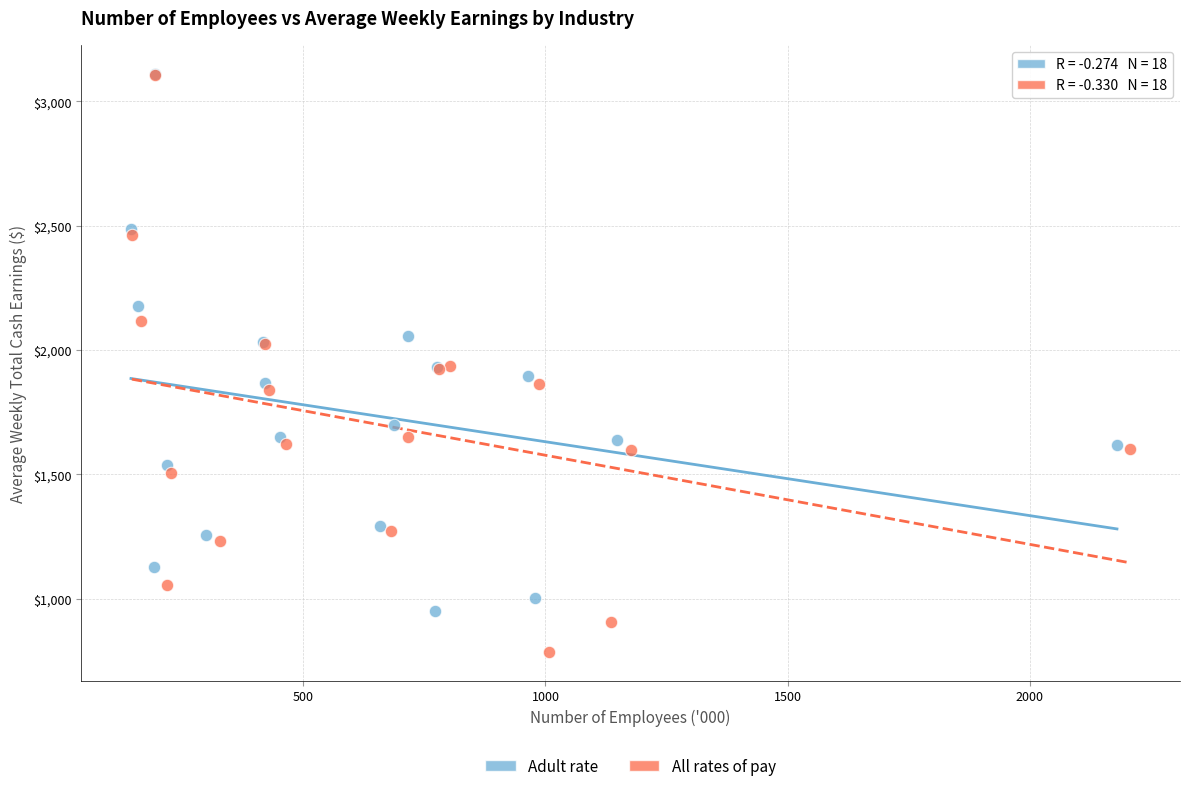

Which series has the largest Y range (max minus min)?

All rates of pay